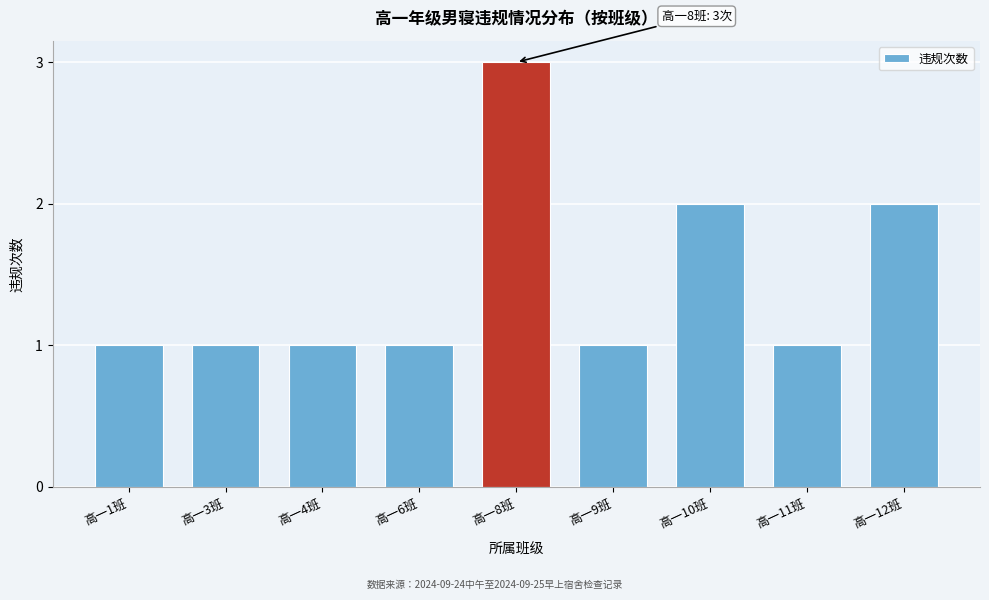

Reading right to left, what are all the values shown in this chart?

高一12班=2	高一11班=1	高一10班=2	高一9班=1	高一8班=3	高一6班=1	高一4班=1	高一3班=1	高一1班=1